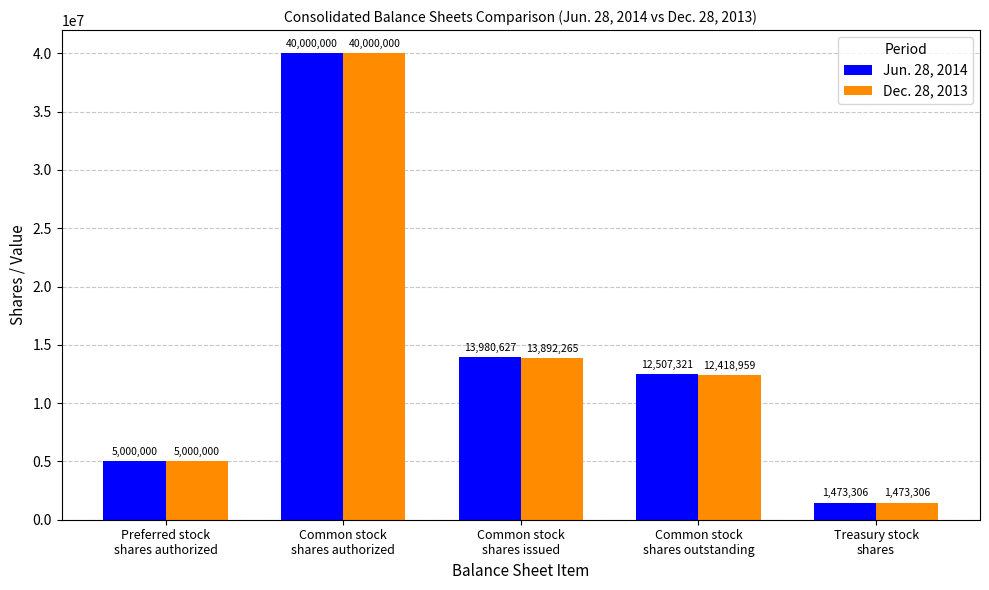

How many data points in Dec. 28, 2013 are less than 12418959?

2